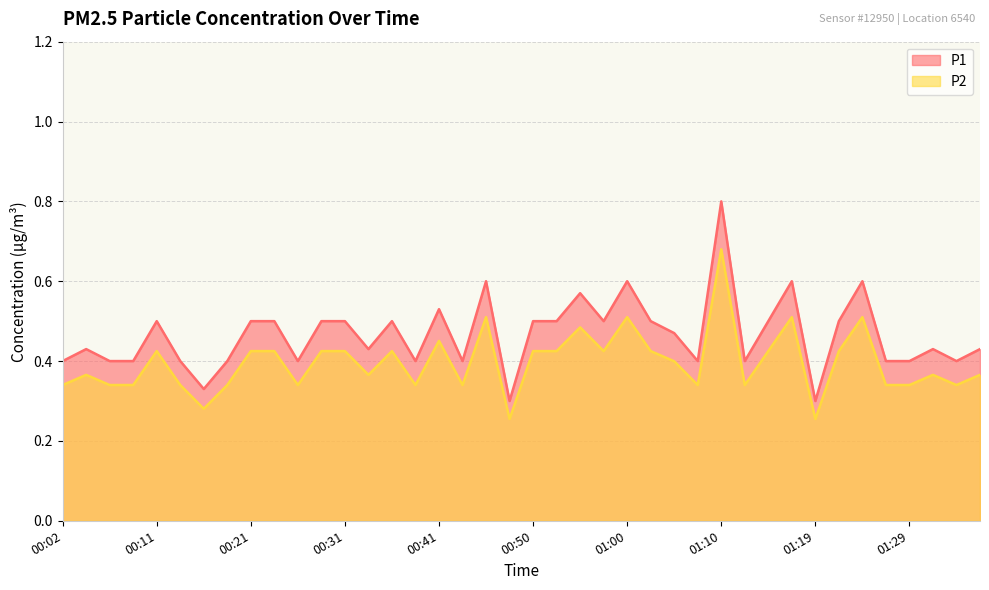

True or false: P2 has a value of 0.4 at 00:38.

True